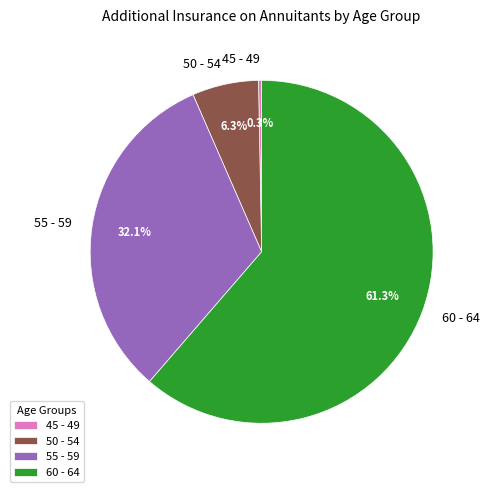

True or false: 55 - 59 accounts for 32% of the total.

True